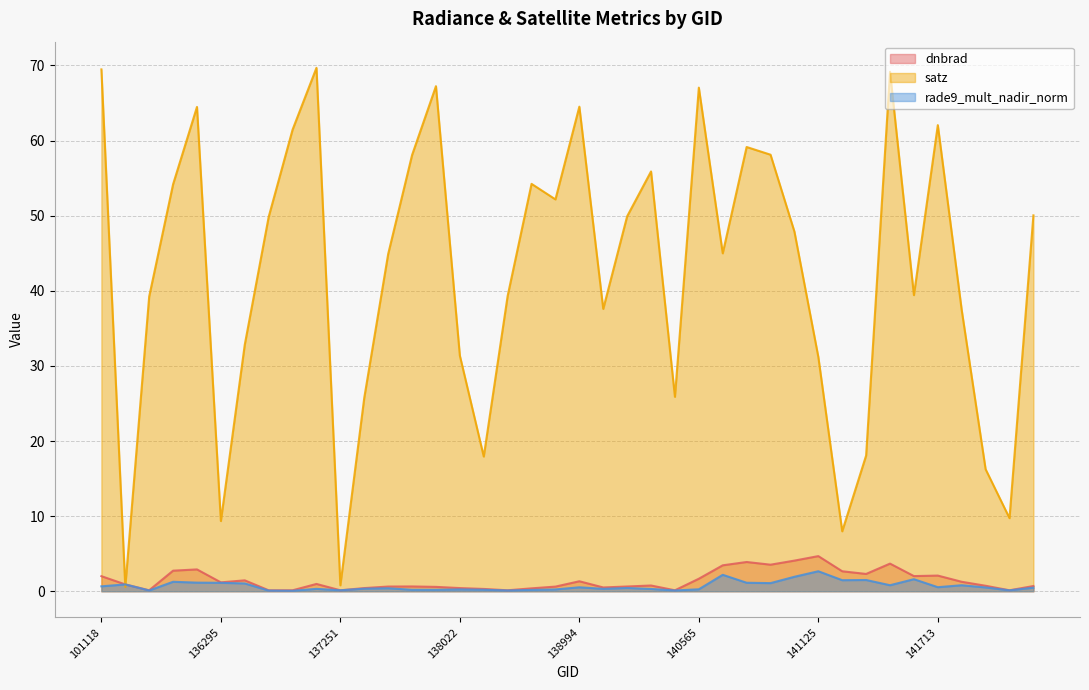

True or false: dnbrad and satz intersect in this chart.

True